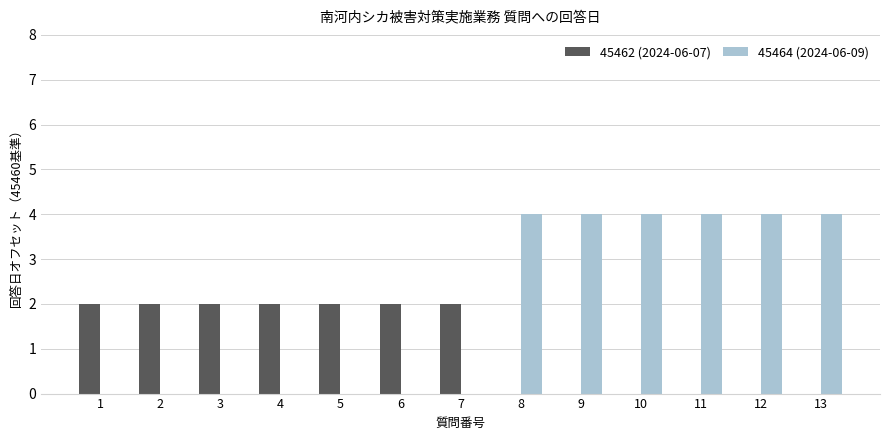

Which series changed the most between 1 and 9?

45464 (2024-06-09)